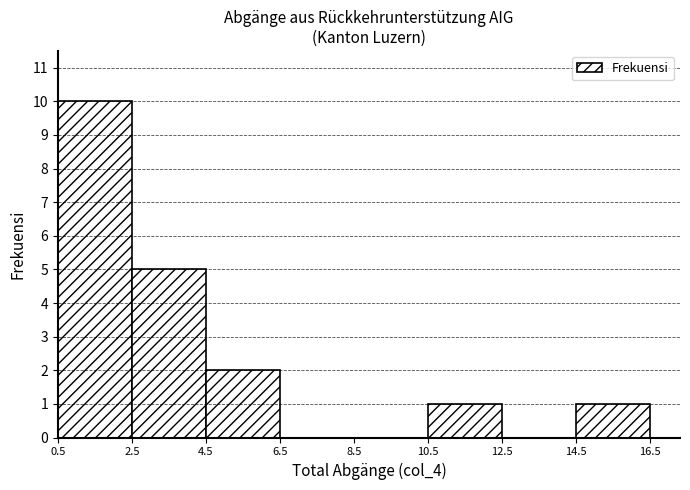

Reading left to right, extract all data points from this chart.

0.5=10	2.5=5	4.5=2	6.5=0	8.5=0	10.5=1	12.5=0	14.5=1